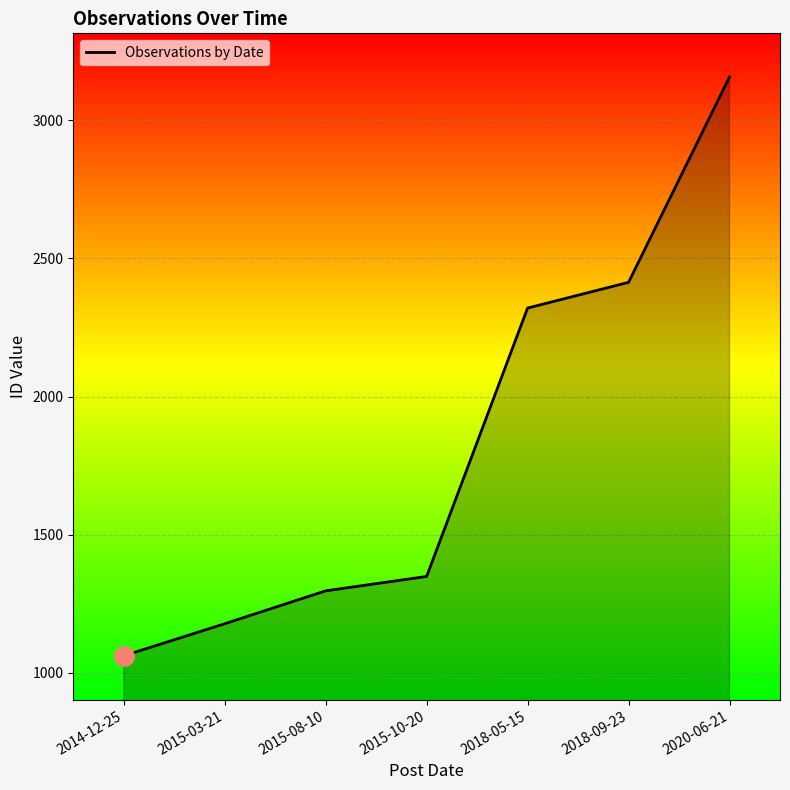

Approximately how many times larger is the value at 2018-09-23 compared to 2020-06-21?

0.8